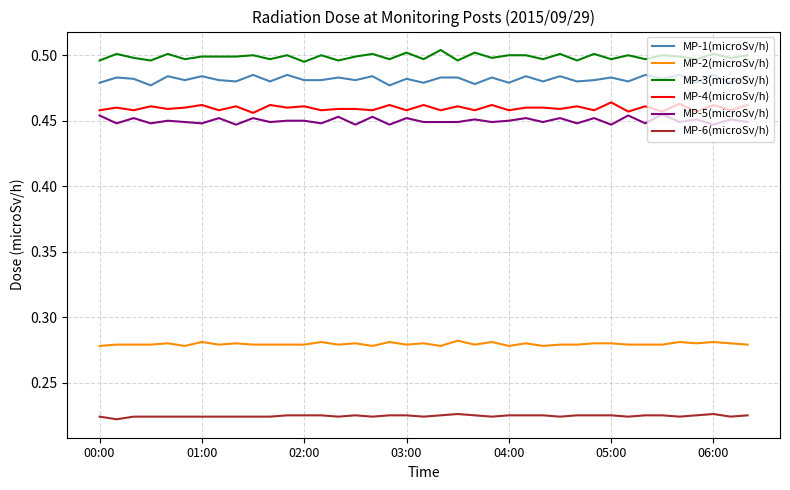

True or false: MP-5(microSv/h) and MP-6(microSv/h) cross at least once.

False